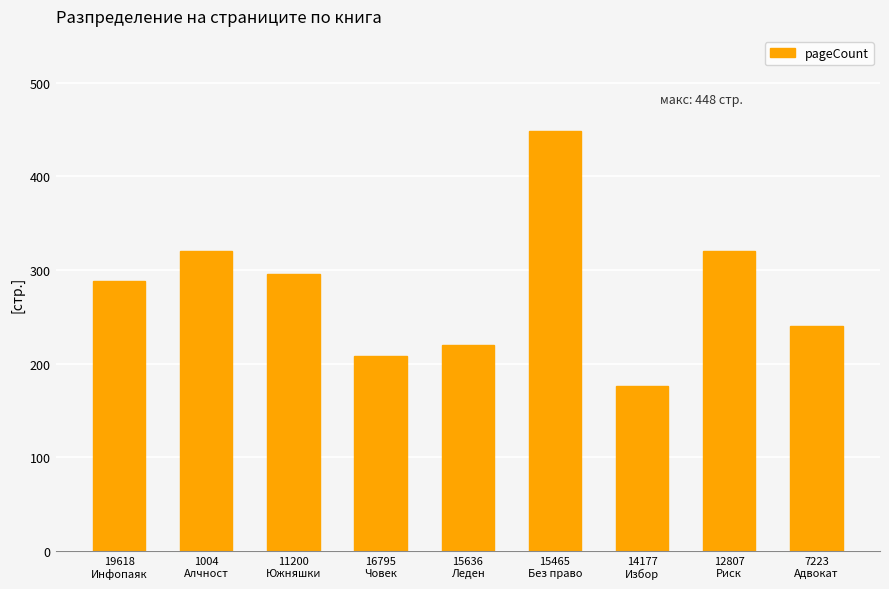

What is the label of the 8th bar from the right?

1004
Алчност